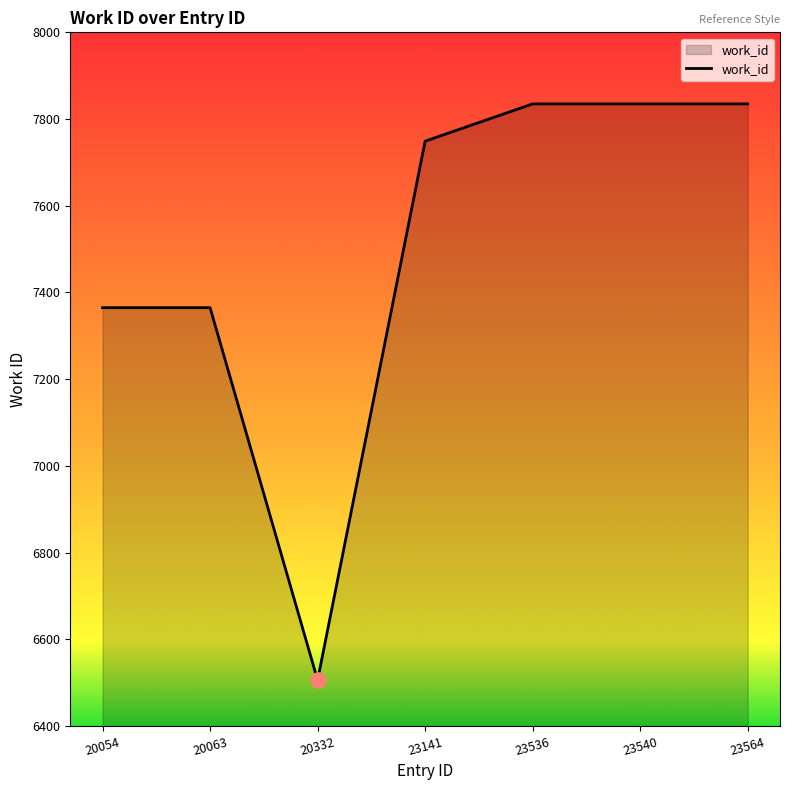

Approximately how many times larger is the value at 20332 compared to 20063?

0.9